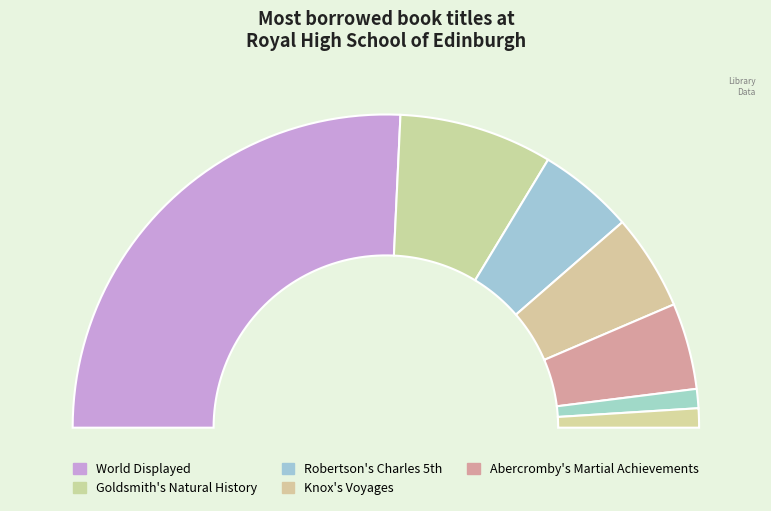

What is the total percentage of Abercromby's Martial Achievements and Goldsmith's Natural History?

24.8%